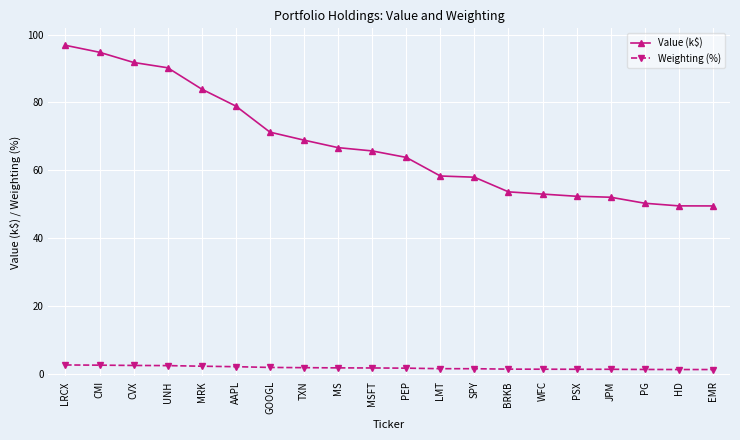

True or false: Value (k$) and Weighting (%) intersect in this chart.

False